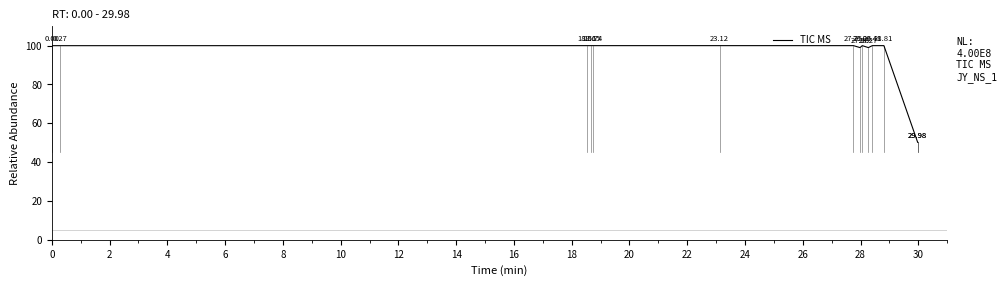

Does the chart have visible grid lines?

No